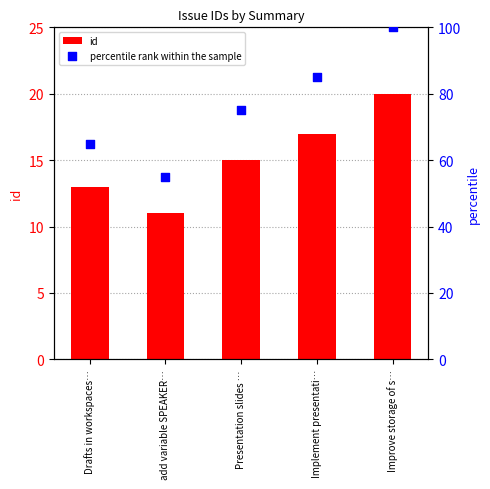

Is the value of id at Drafts in workspaces… greater than the value of percentile rank within the sample at Drafts in workspaces…?

No